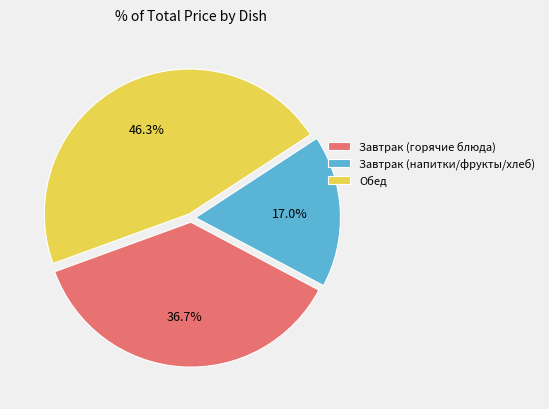

Does Завтрак (горячие блюда) account for over 50% of the chart?

No